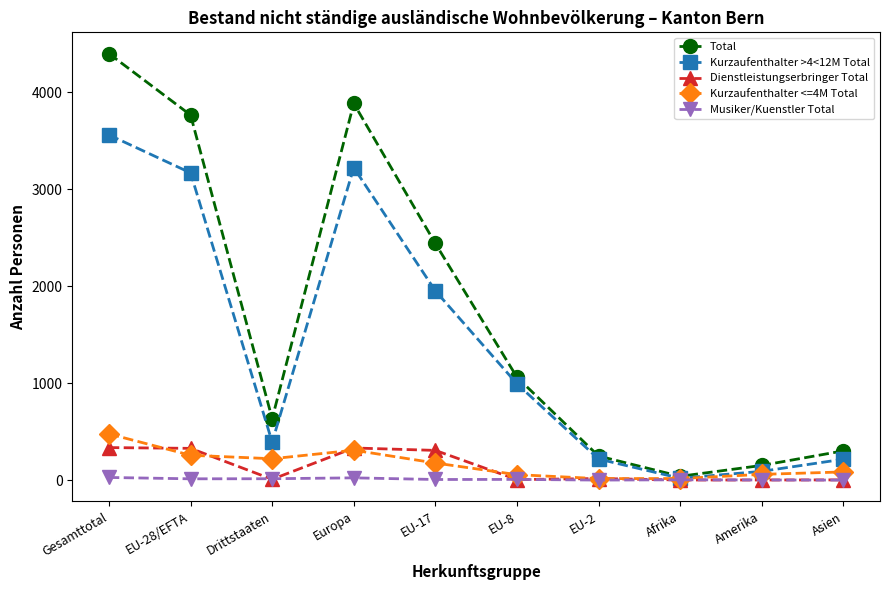

What is the maximum value shown in the chart?

4396